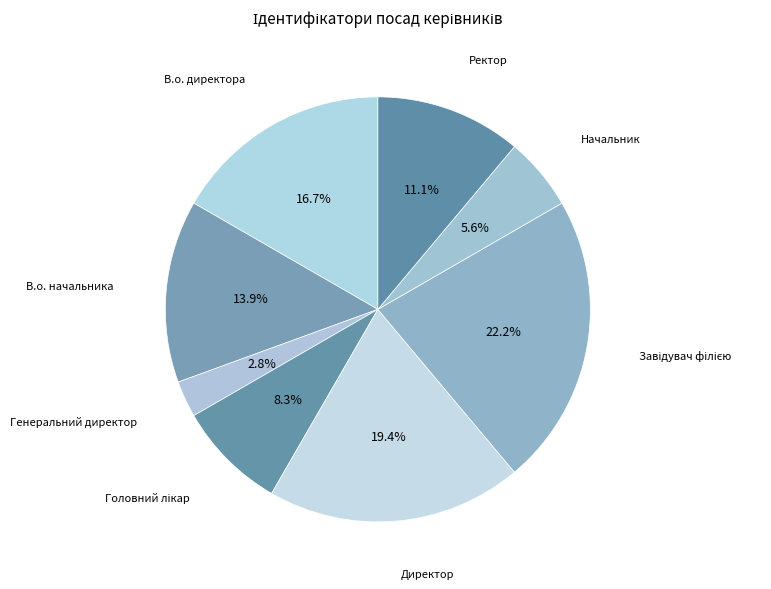

Count the number of slices in the pie.

8